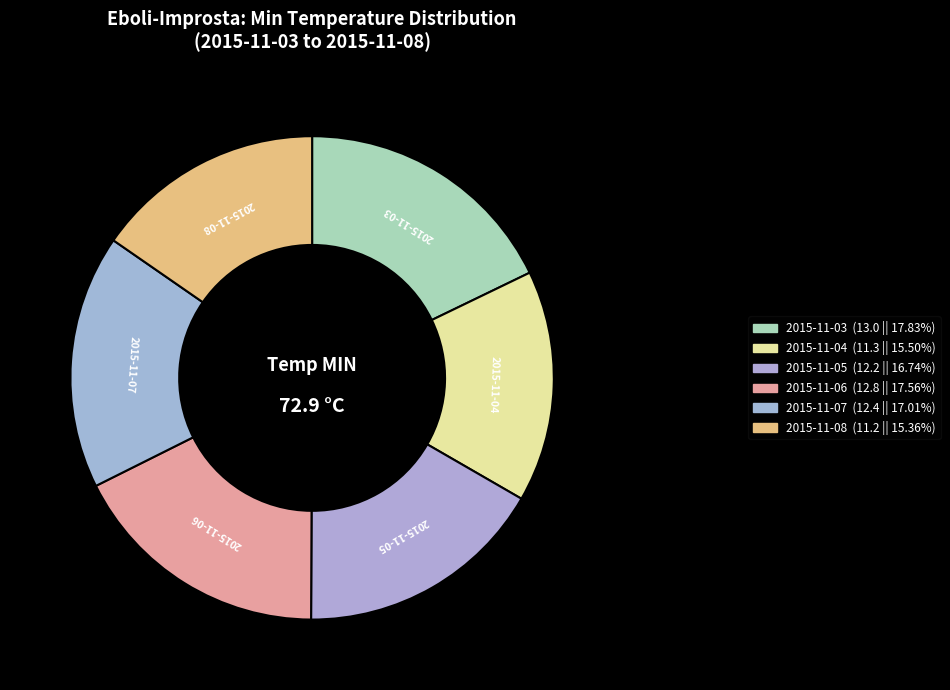

Count the number of slices in the pie.

6